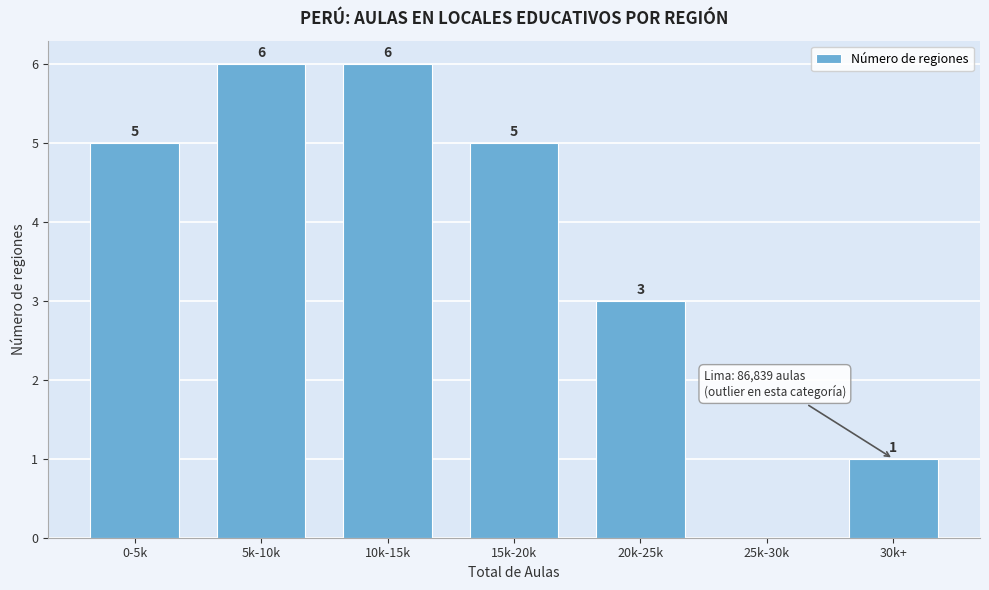

Reading right to left, transcribe all the data shown in this chart.

30k+=1	25k-30k=0	20k-25k=3	15k-20k=5	10k-15k=6	5k-10k=6	0-5k=5